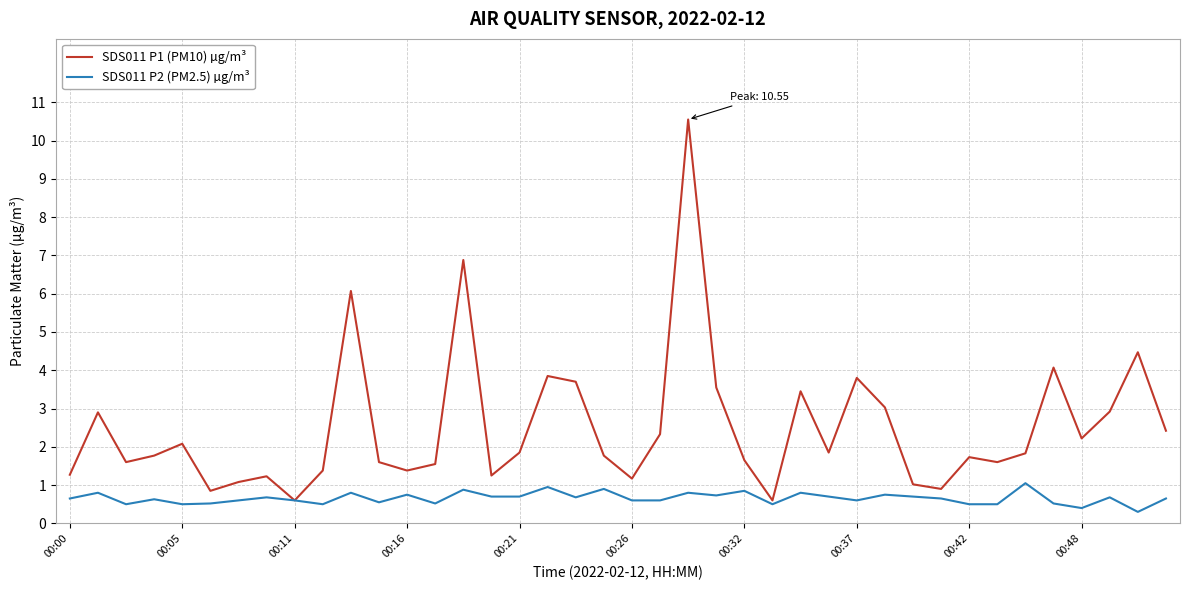

Is this an area chart (filled region under the line)?

No